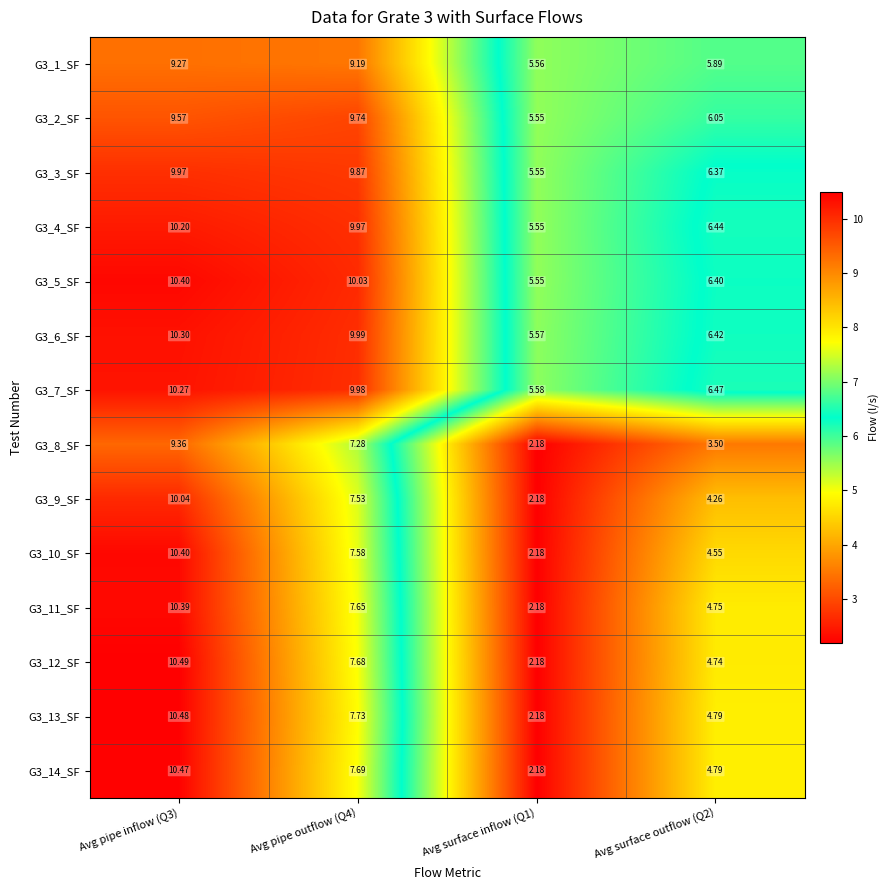

Is the value of G3_10_SF at Avg surface outflow (Q2) greater than the value of G3_1_SF at Avg pipe outflow (Q4)?

No